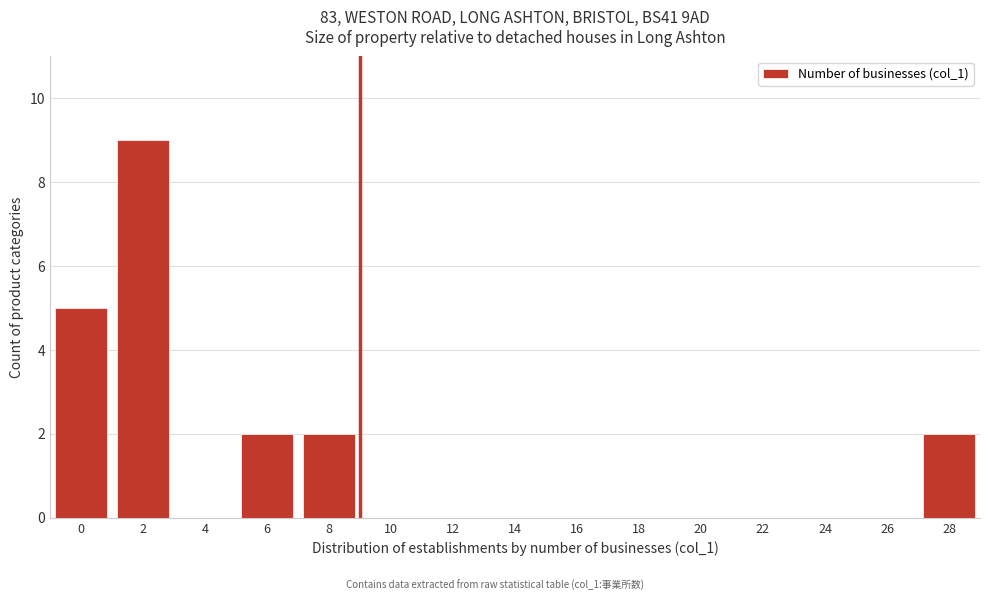

Reading left to right, list all the values displayed in this chart.

0=5	2=9	4=0	6=2	8=2	10=0	12=0	14=0	16=0	18=0	20=0	22=0	24=0	26=0	28=2